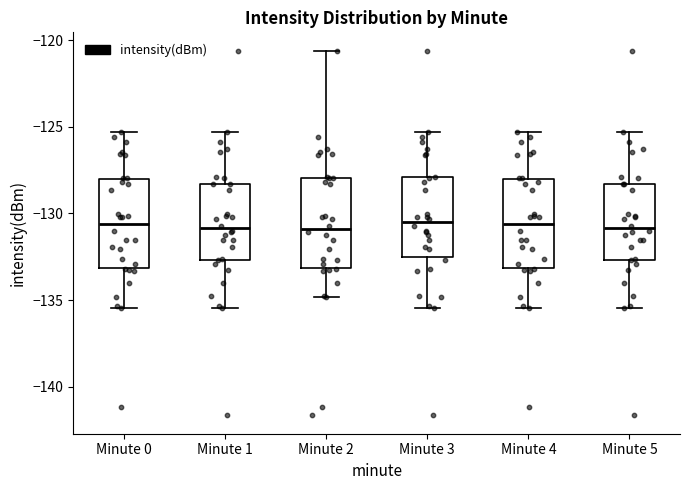

Reading left to right, transcribe this box plot: for each box, give where its median line is, the range the box spans, and where its two whiskers end, as read against the y-axis. The values are not printed on the chart, so give them approximately, as read against the axis.

Minute 0: median -130.5, box -133.0 to -128.0, whiskers -135.5 to -125.5
Minute 1: median -131.0, box -132.5 to -128.5, whiskers -135.5 to -125.5
Minute 2: median -131.0, box -133.0 to -128.0, whiskers -135.0 to -120.5
Minute 3: median -130.5, box -132.5 to -128.0, whiskers -135.5 to -125.5
Minute 4: median -130.5, box -133.0 to -128.0, whiskers -135.5 to -125.5
Minute 5: median -131.0, box -132.5 to -128.5, whiskers -135.5 to -125.5